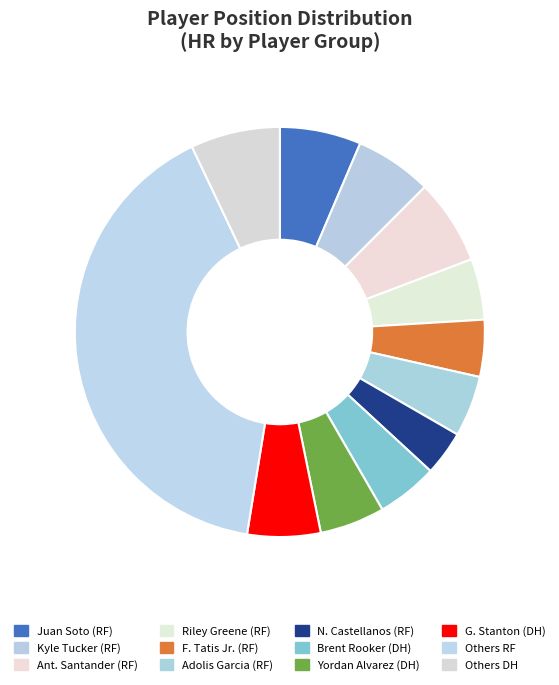

Is there any slice that represents more than half of the pie?

No